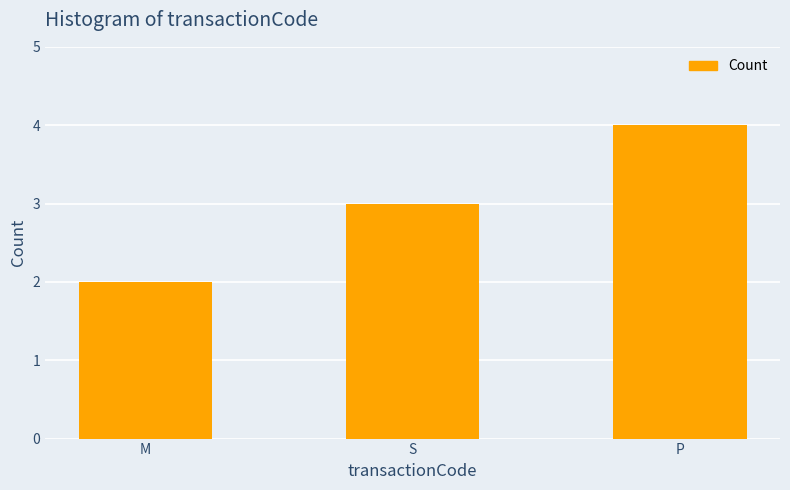

What is the difference between the maximum and minimum values?

2